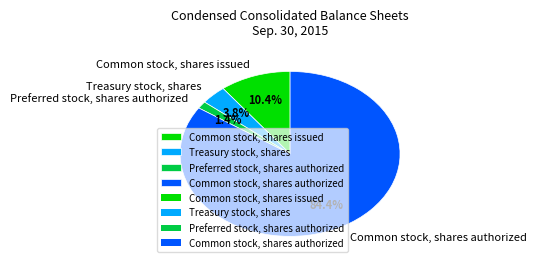

What is the smallest slice in the pie chart?

Preferred stock, shares authorized